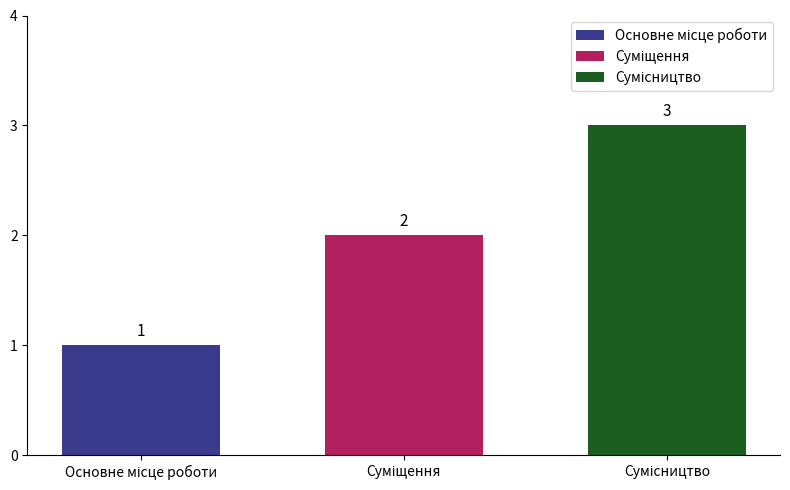

What is the maximum value shown in the chart?

3